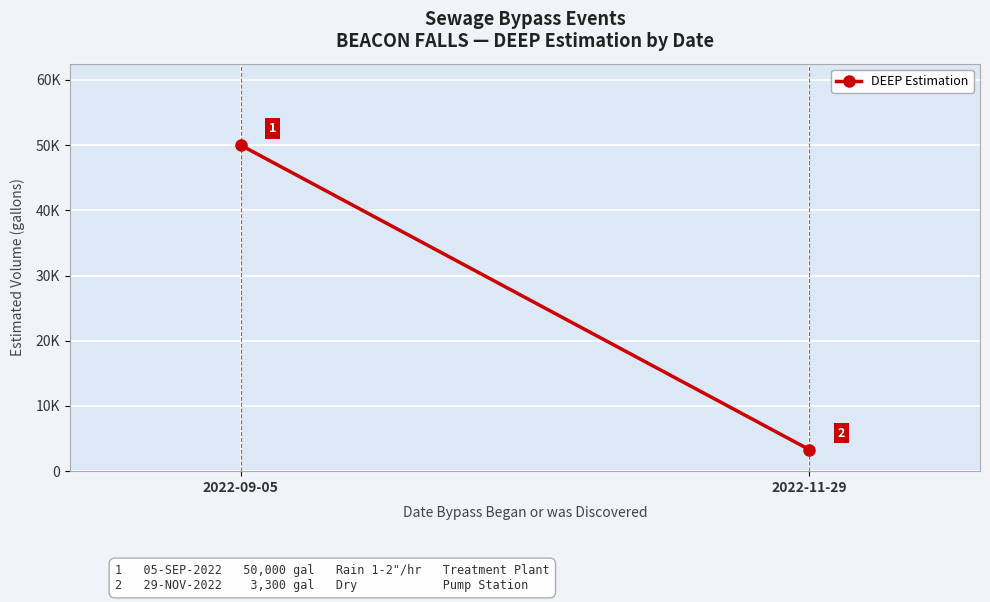

True or false: the data shows 50000 at 2022-09-05.

True